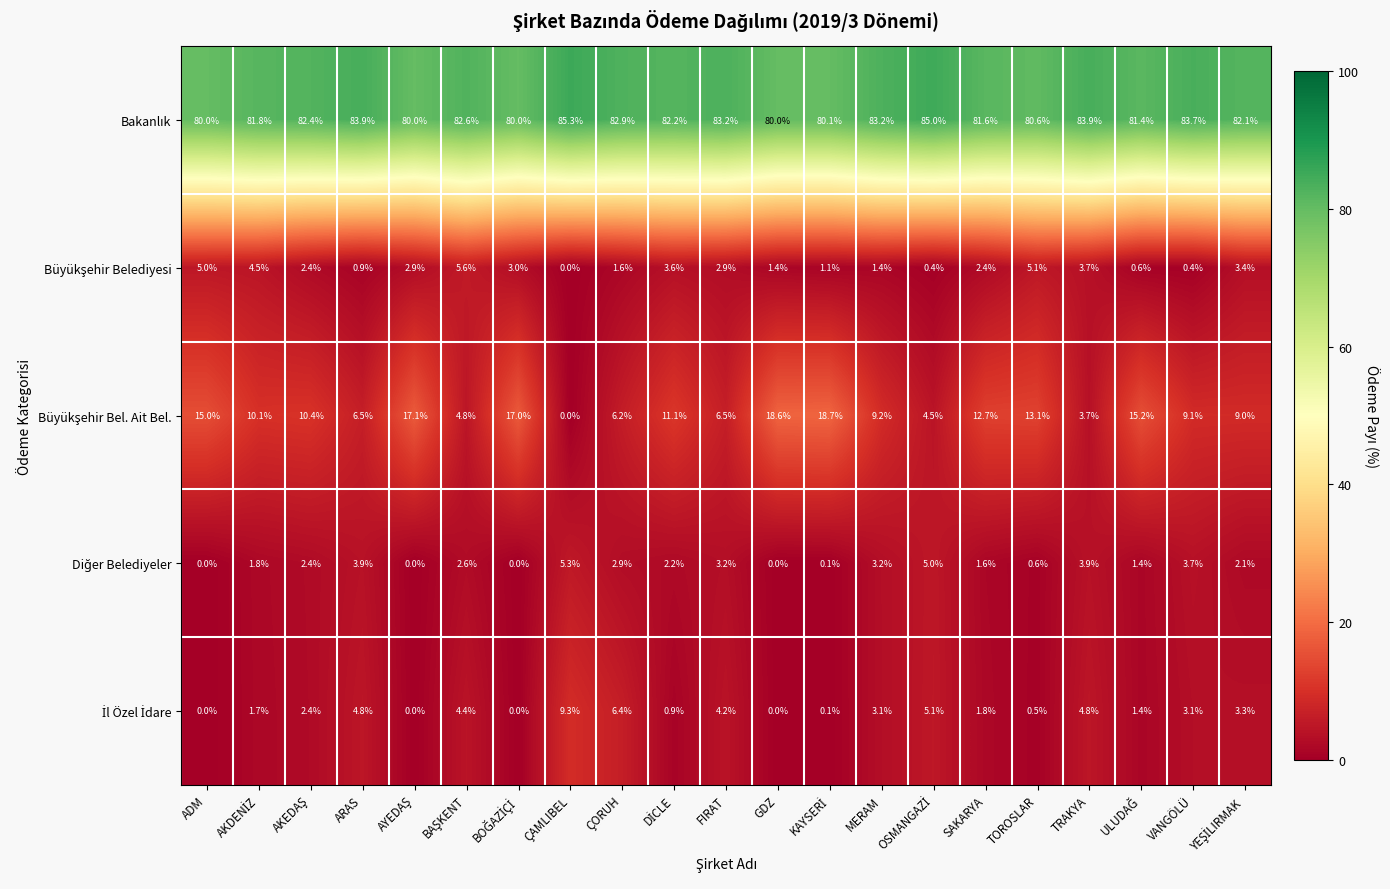

What is the greatest value displayed?

85.3